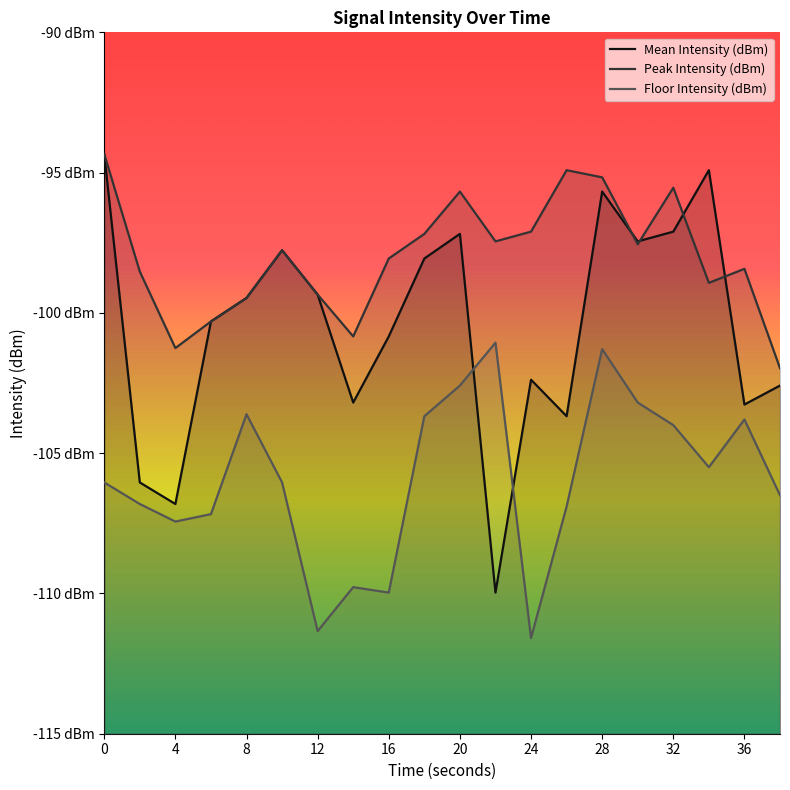

How many intersections are there between Peak Intensity (dBm) and Mean Intensity (dBm)?

4